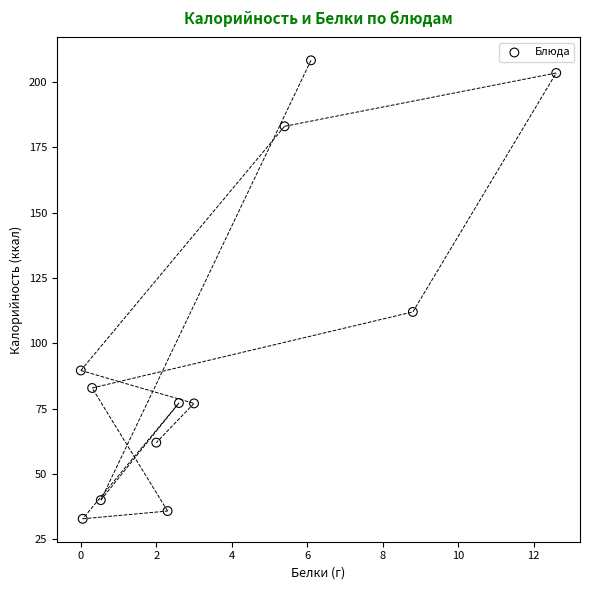

What is the average Y value?

100.3